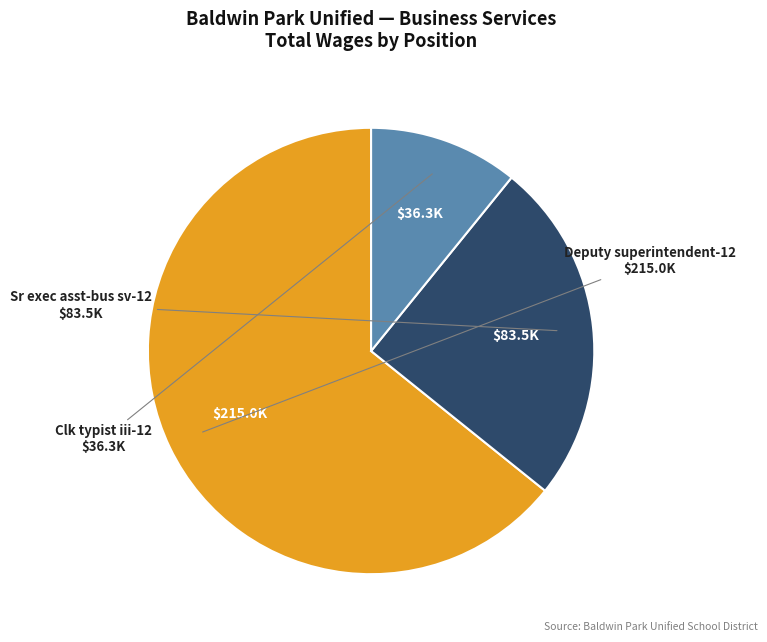

Rank the categories by value from highest to lowest.

Deputy superintendent-12, Sr exec asst-bus sv-12, Clk typist iii-12